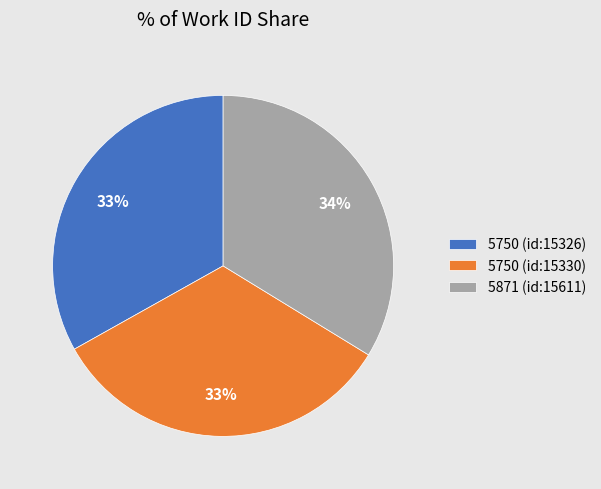

Do 5871 (id:15611) and 5750 (id:15326) together represent more than half of the pie?

Yes